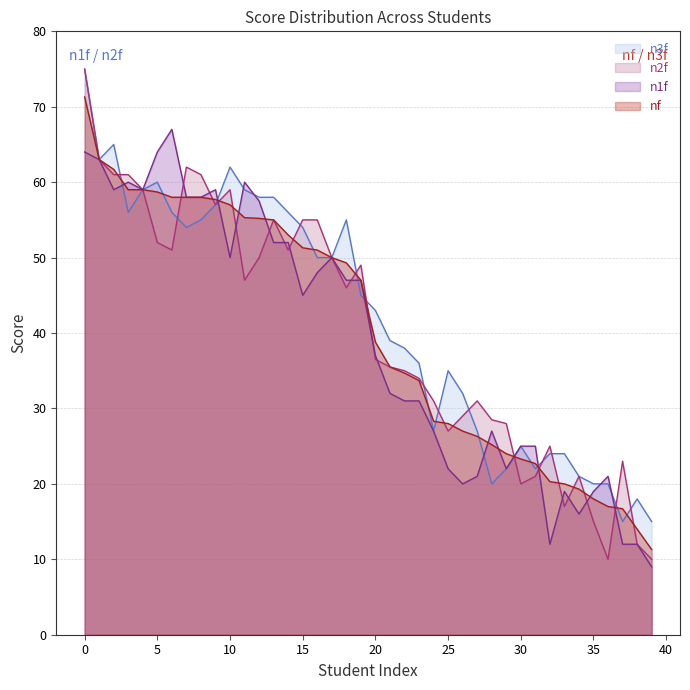

Which category has the highest value in the n3f series?

0